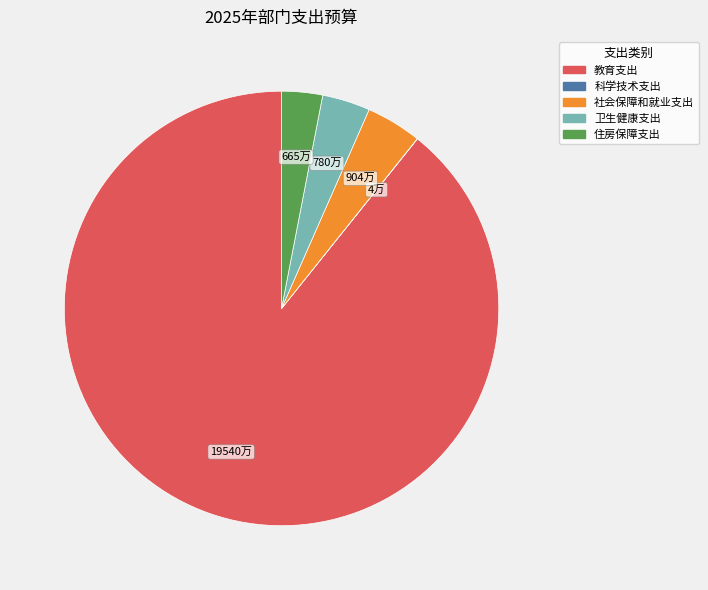

Which has a higher value, 教育支出 or 住房保障支出?

教育支出